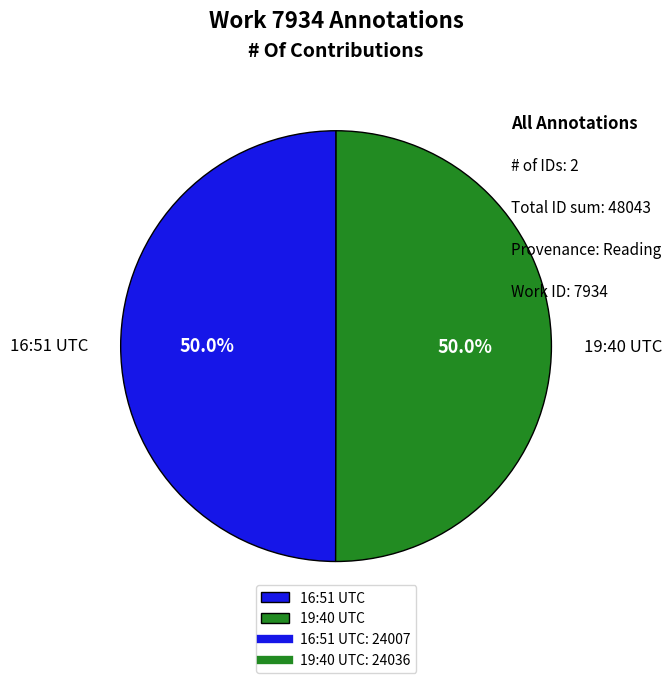

What percentage do 16:51 UTC and 19:40 UTC together represent?

100.0%